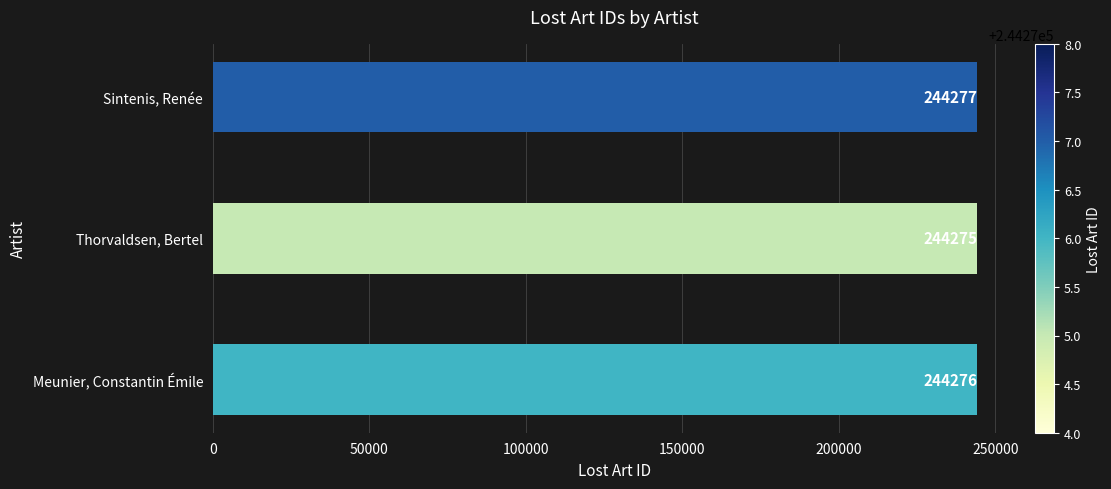

Reading bottom to top, transcribe all the data shown in this chart.

244276	244275	244277